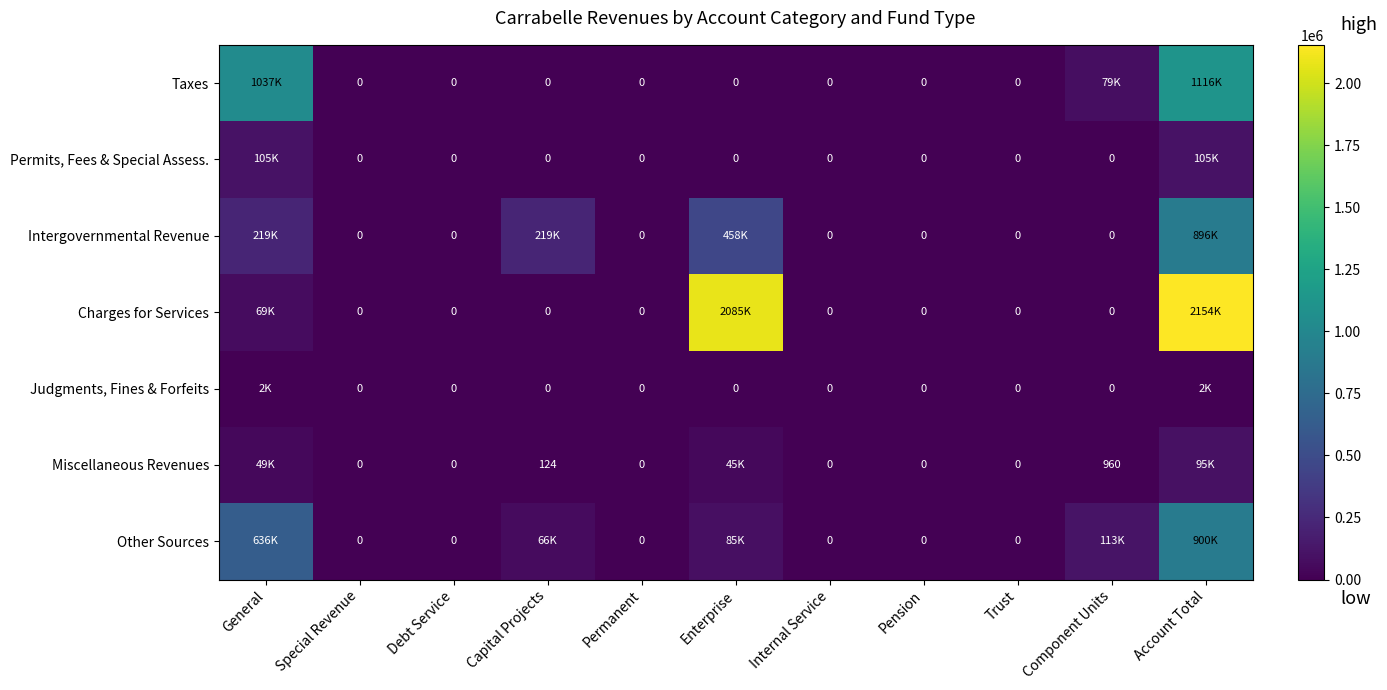

Which series changed the most between General and Trust?

Taxes